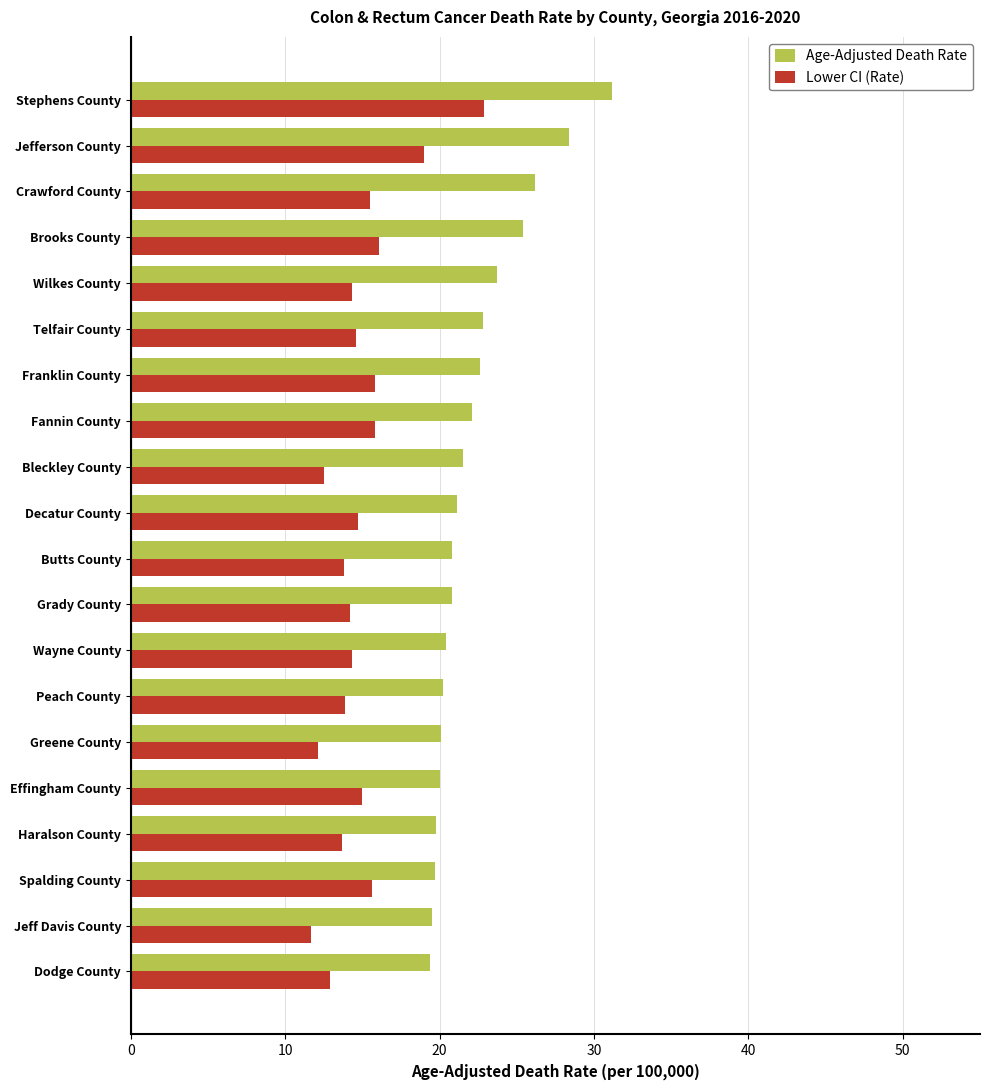

What is the spread (max minus min) of values at Haralson County?

6.1